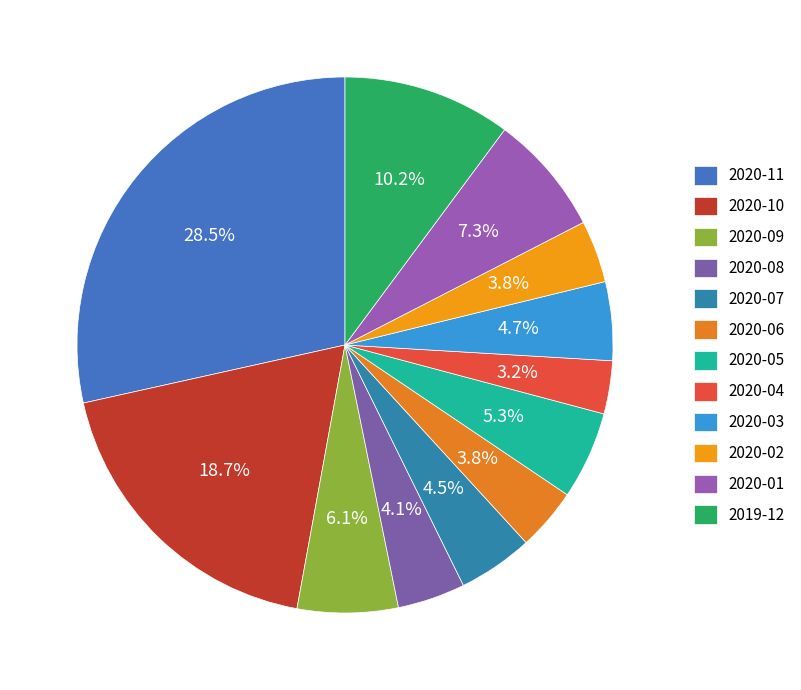

To the nearest percent, what percentage of the pie is 2020-02?

4%